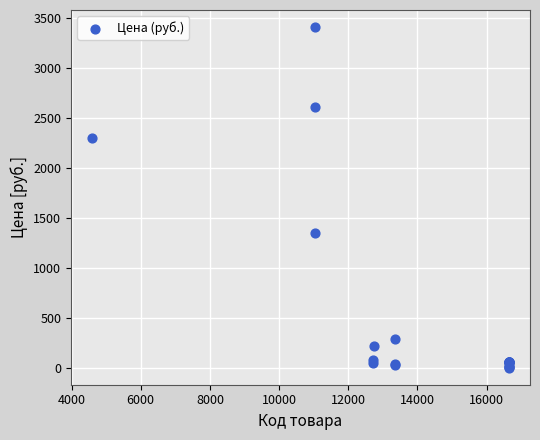

What Y value in the scatter plot is closest to 1710?

1350